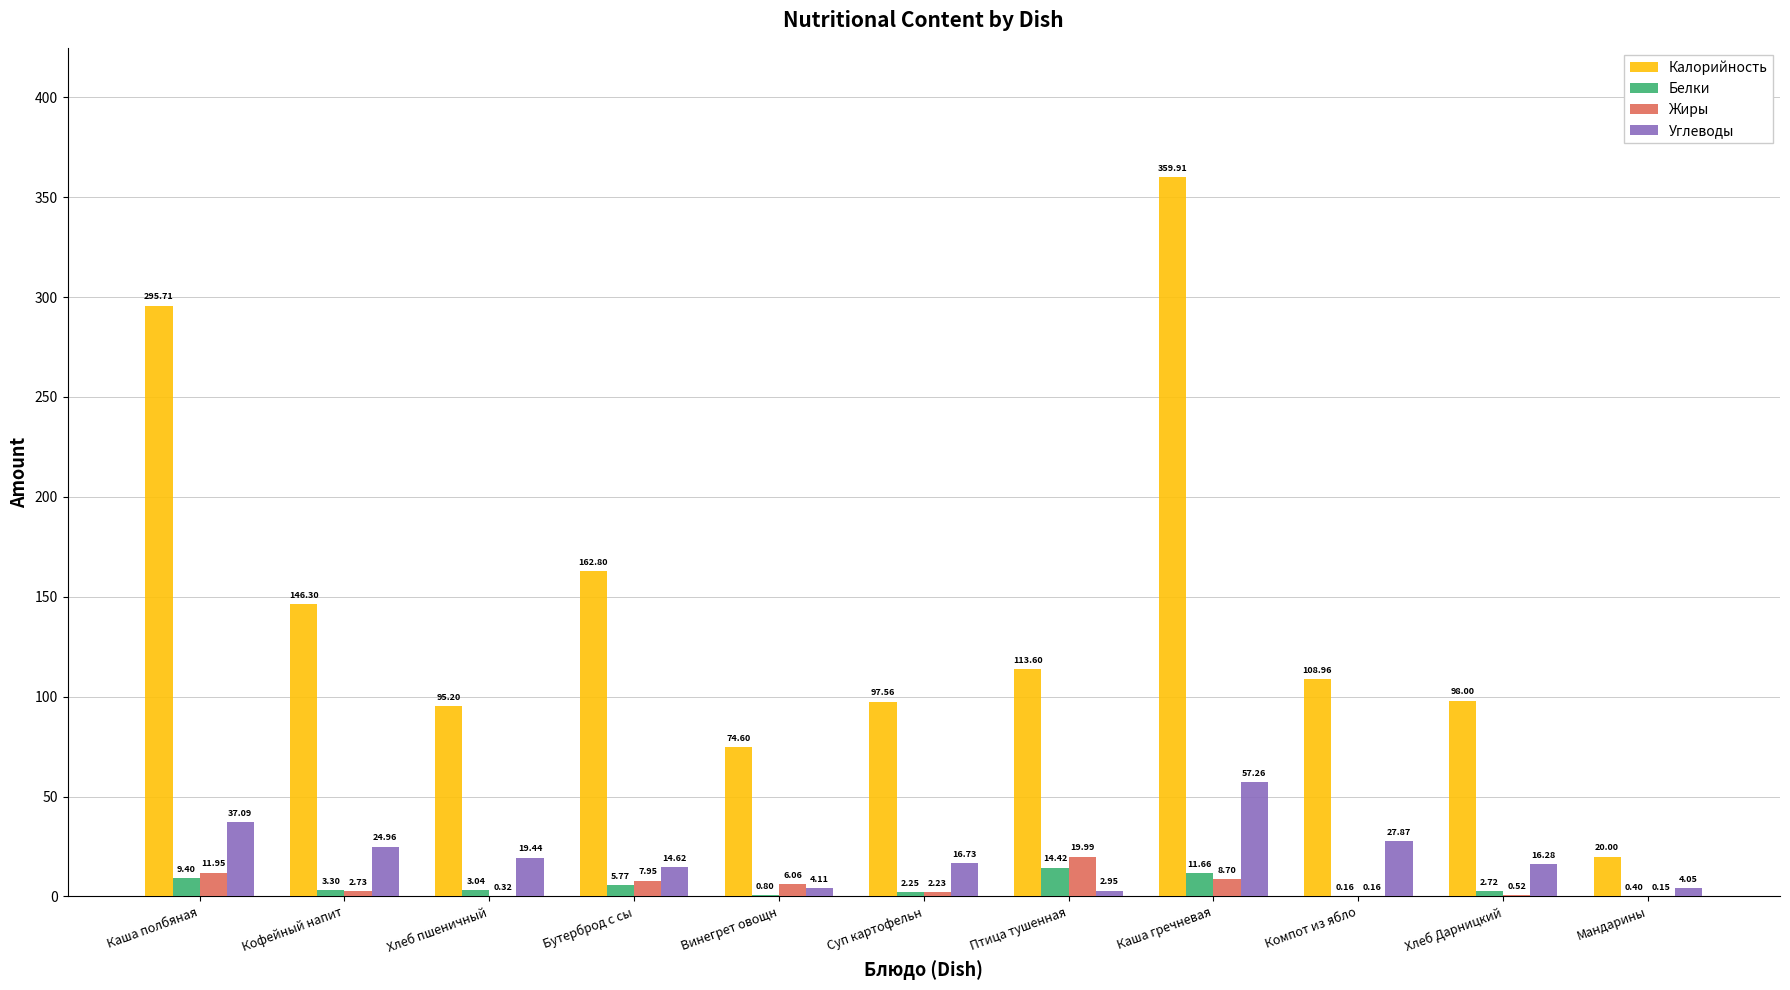

What is the sum of the Углеводы values at Каша гречневая and Винегрет овощн?

61.4